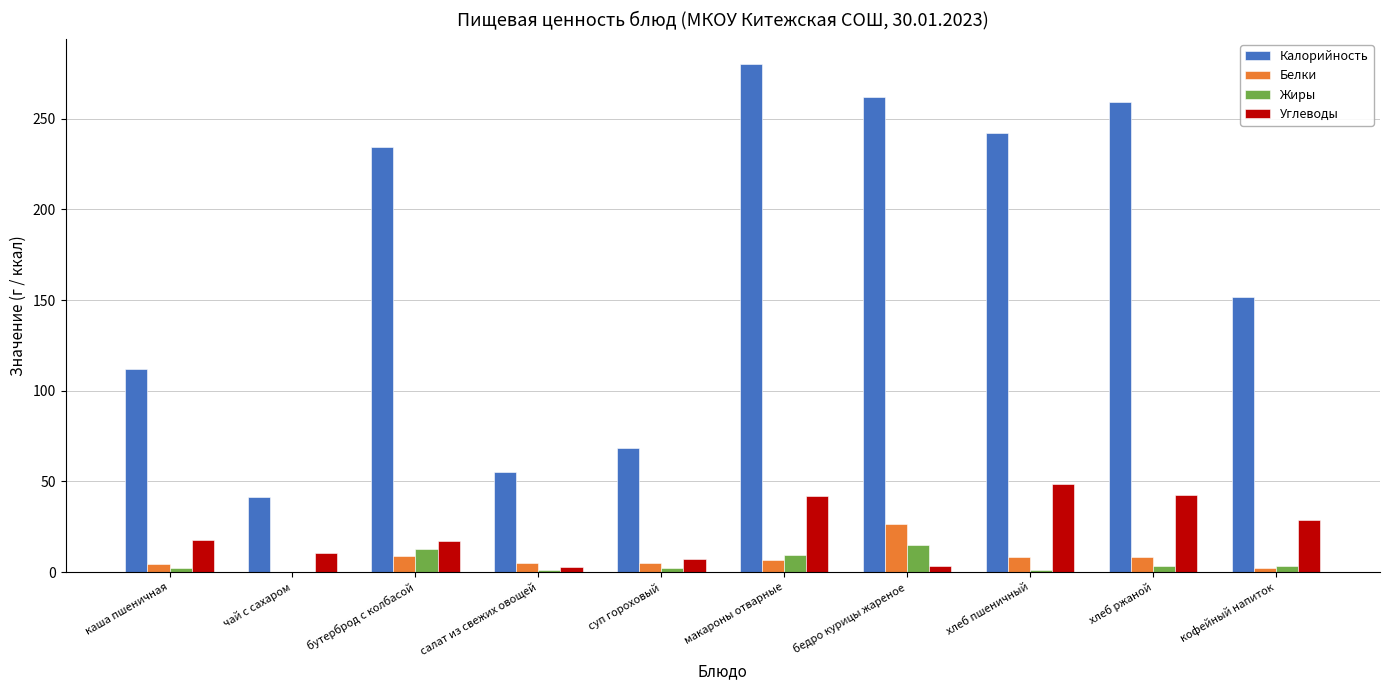

Is it true that Белки equals 9.0 at бутерброд с колбасой?

True